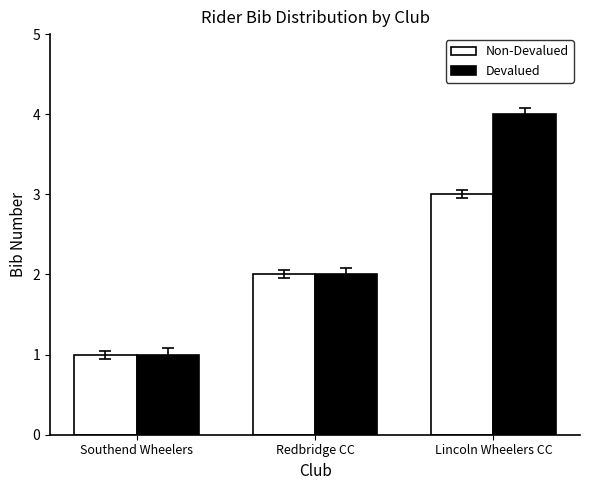

How many groups of bars are there?

3